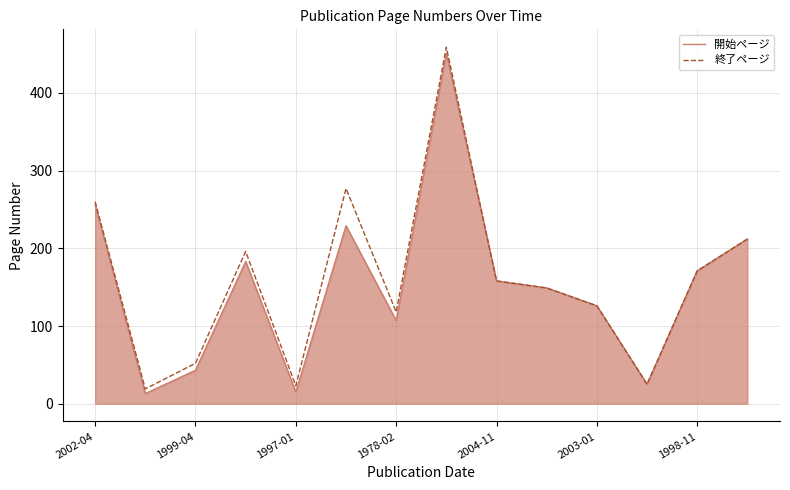

What is the minimum value shown in the chart?

13